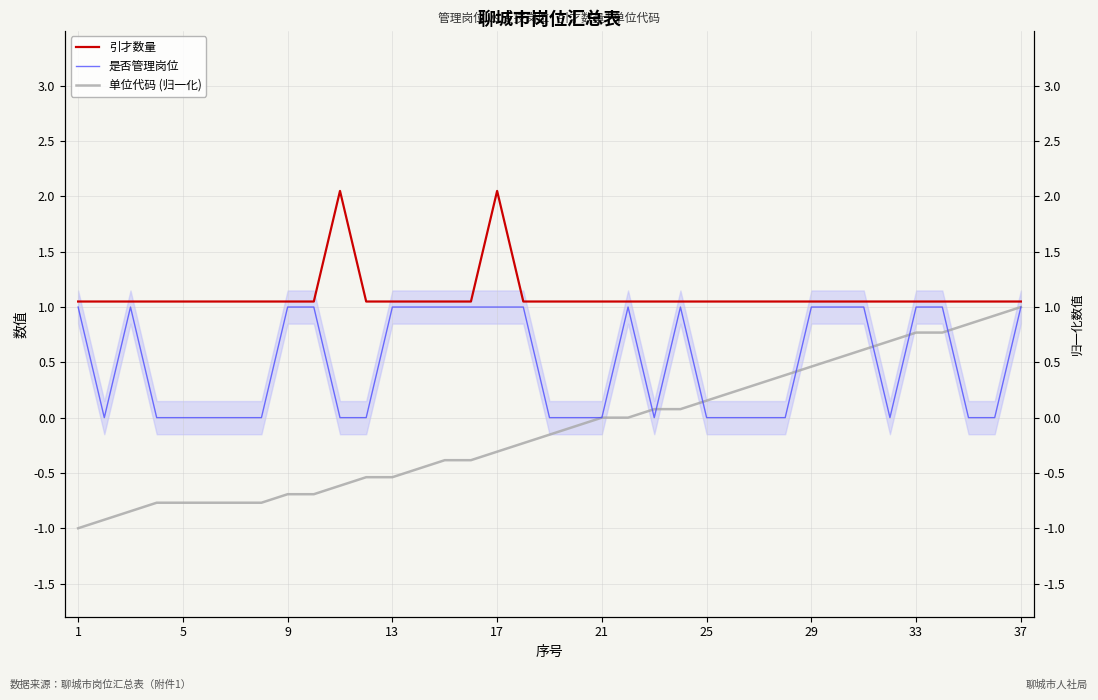

At 11, list the series in order from smallest to largest.

单位代码 (数值归一化), 是否管理岗位, 引才数量